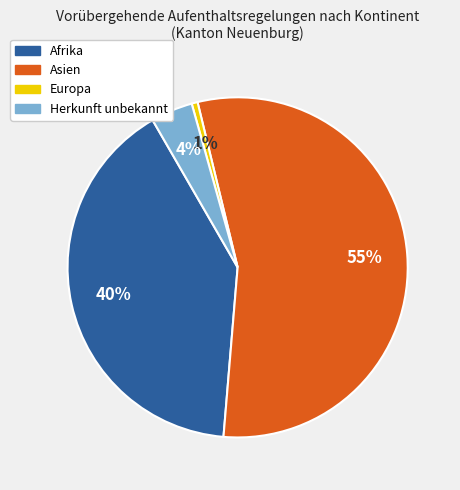

How many segments does this pie chart have?

4